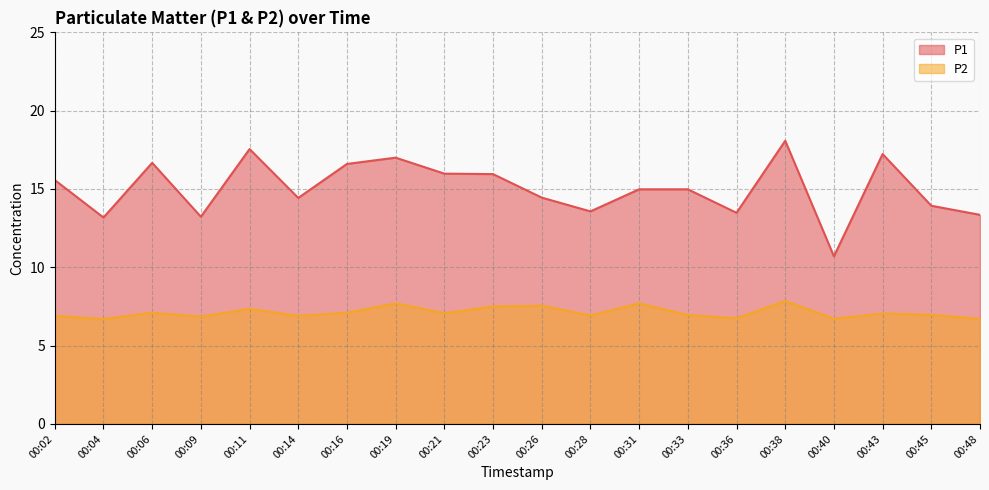

What is the average value of the P1 series?

15.0